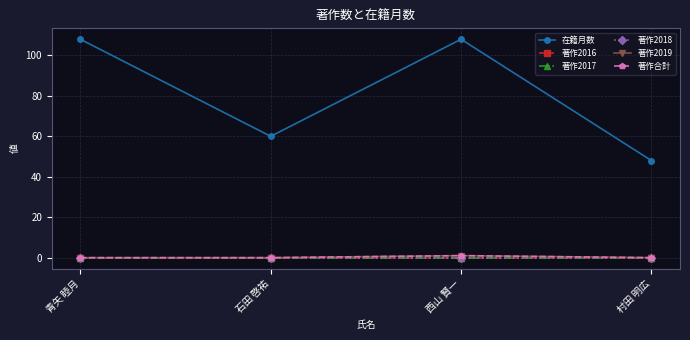

Does the chart have visible grid lines?

Yes